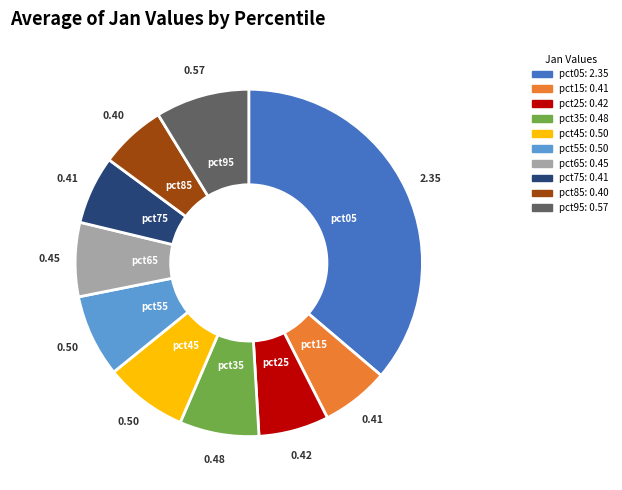

Do pct35 and pct55 together represent more than half of the pie?

No